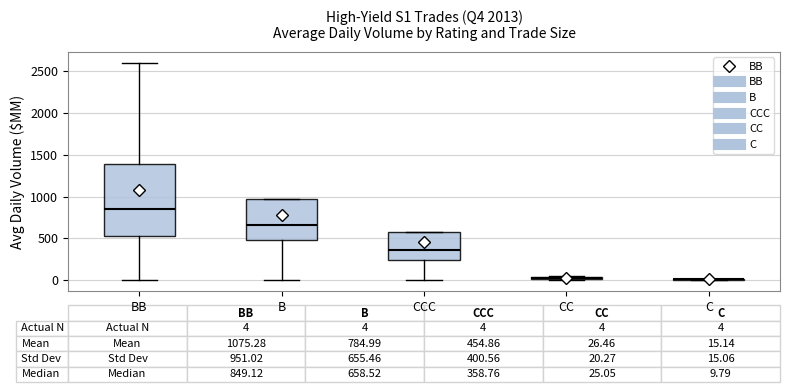

Comparing the boxes themselves (not the whiskers), which one is the tallest?

BB